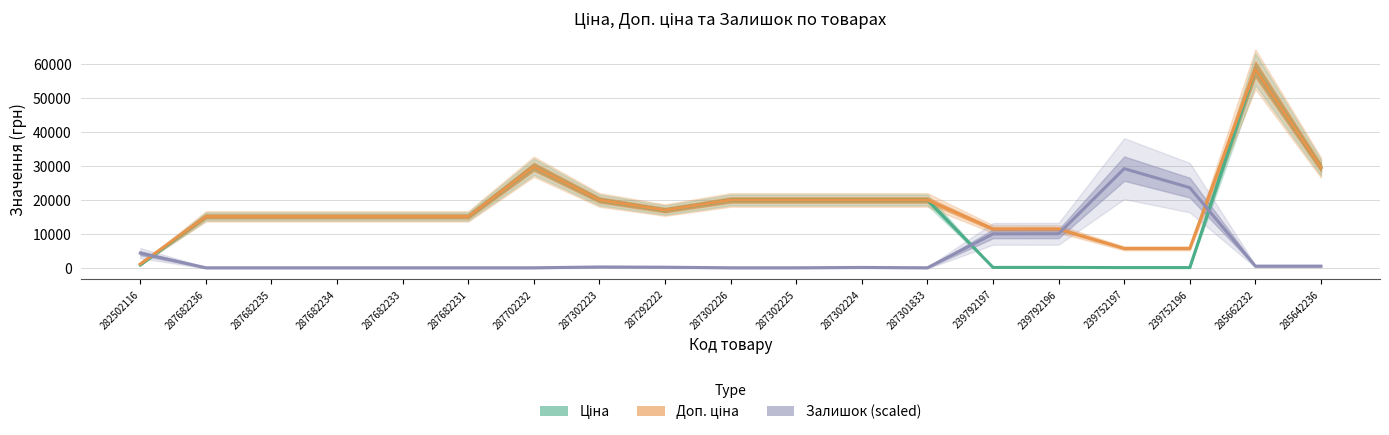

Where does the Доп. ціна series first go above 15120?

287702232